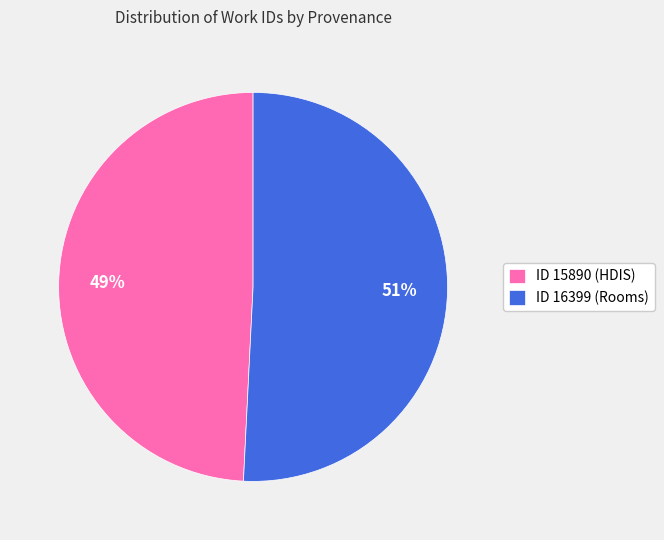

How many segments does this pie chart have?

2